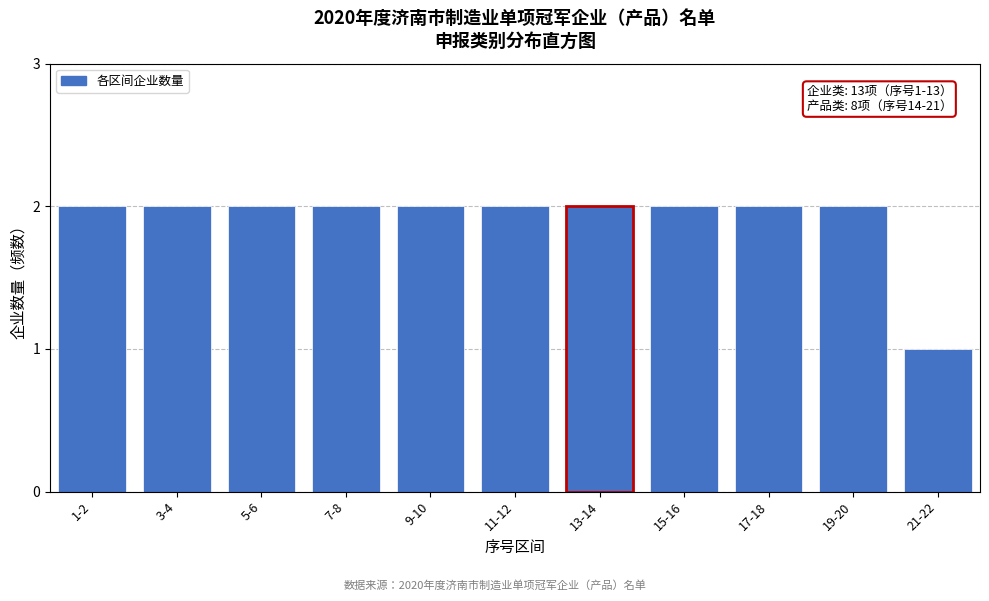

Reading left to right, list all the values displayed in this chart.

2	2	2	2	2	2	2	2	2	2	1